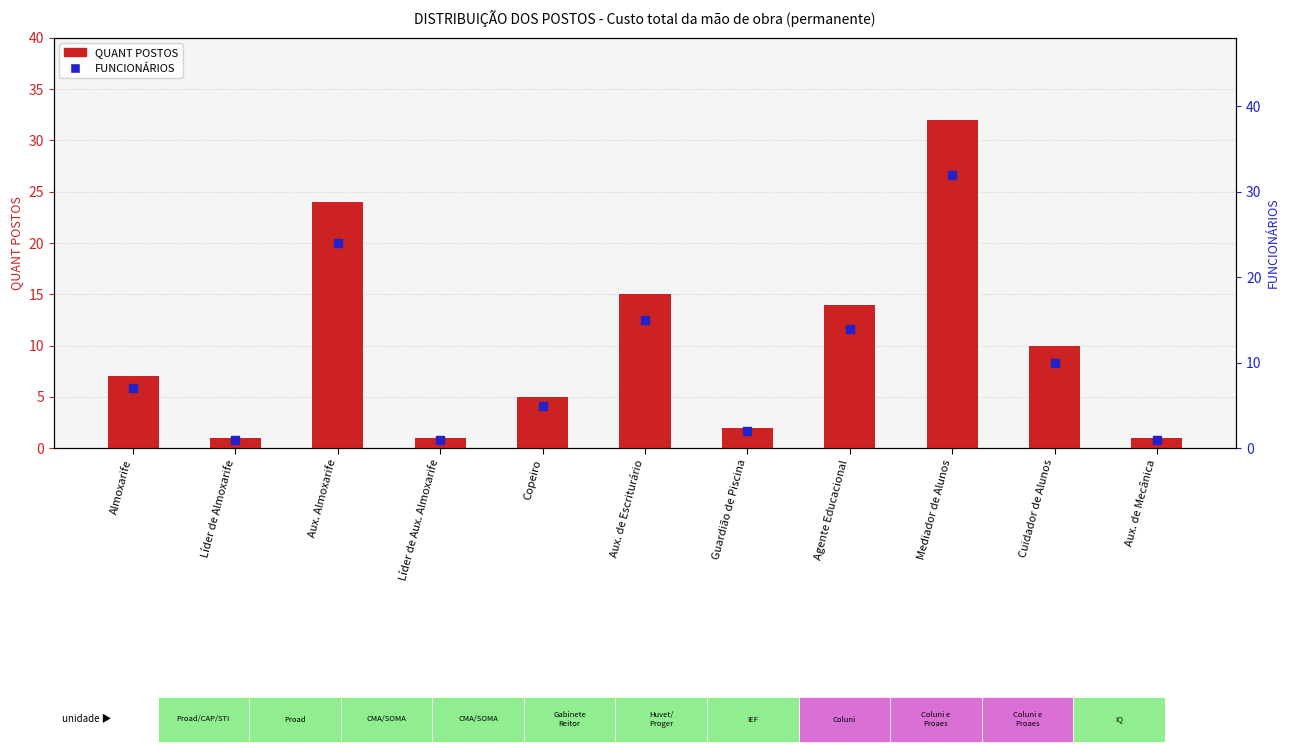

Which series contains the lowest Y value?

QUANT POSTOS